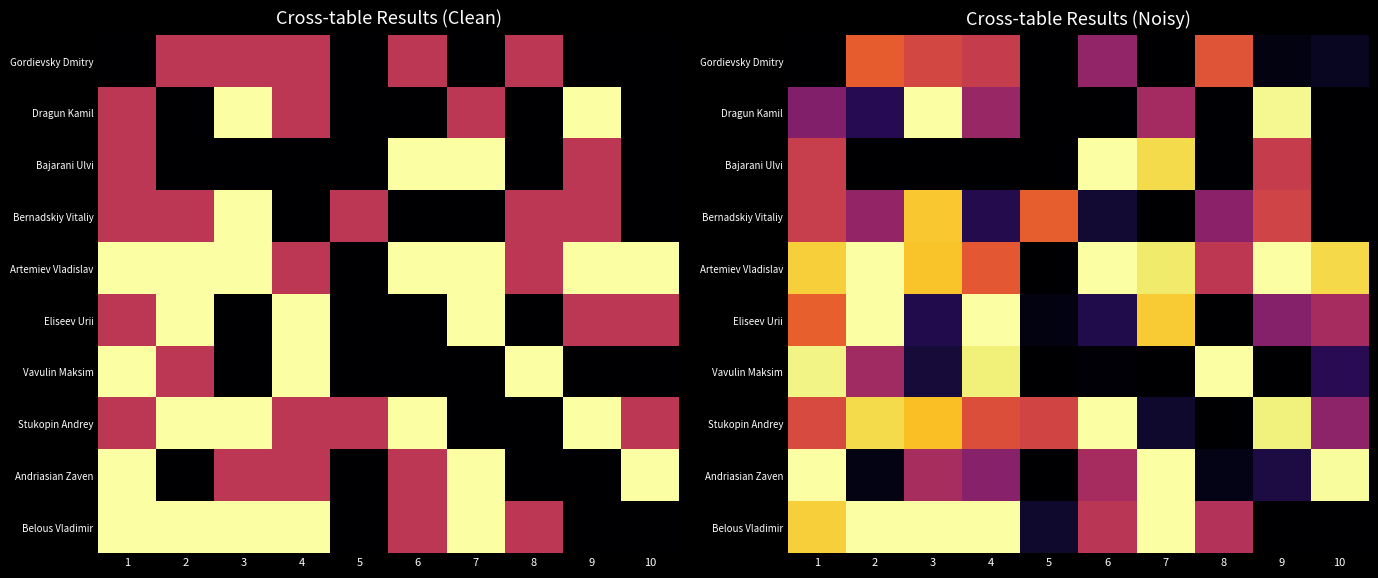

List the series in order of their peak value, lowest first.

Gordievsky Dmitry, Bernadskiy Vitaliy, Dragun Kamil, Bajarani Ulvi, Artemiev Vladislav, Eliseev Urii, Vavulin Maksim, Stukopin Andrey, Andriasian Zaven, Belous Vladimir